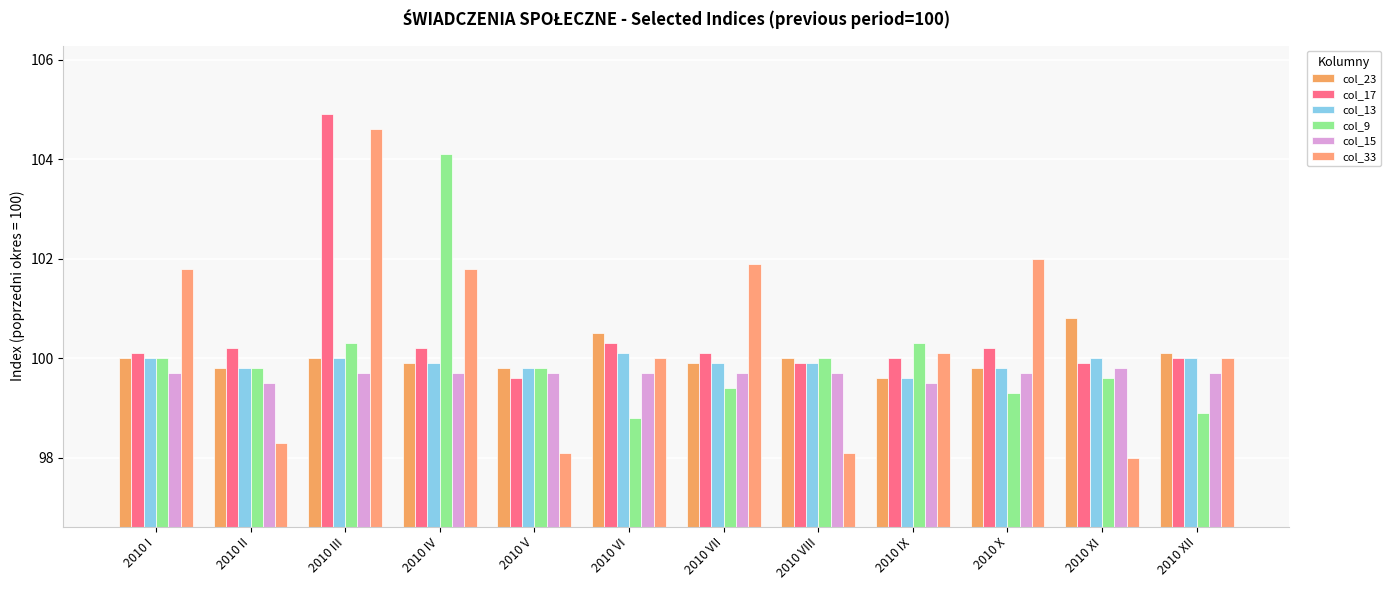

Count the number of categories in the chart.

12